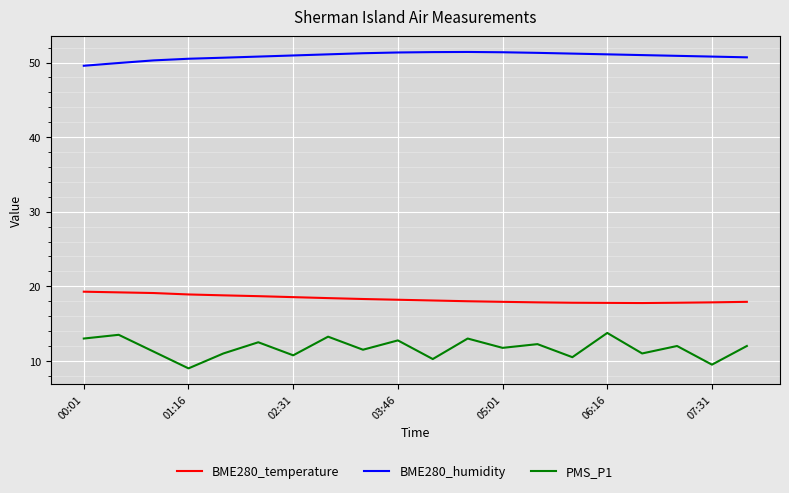

How many distinct data groups are displayed?

3